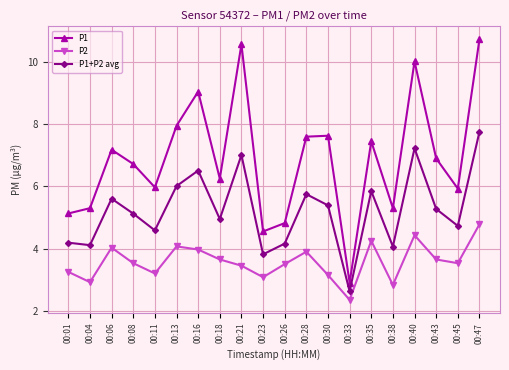

True or false: P1+P2 avg and P2 cross at least once.

False